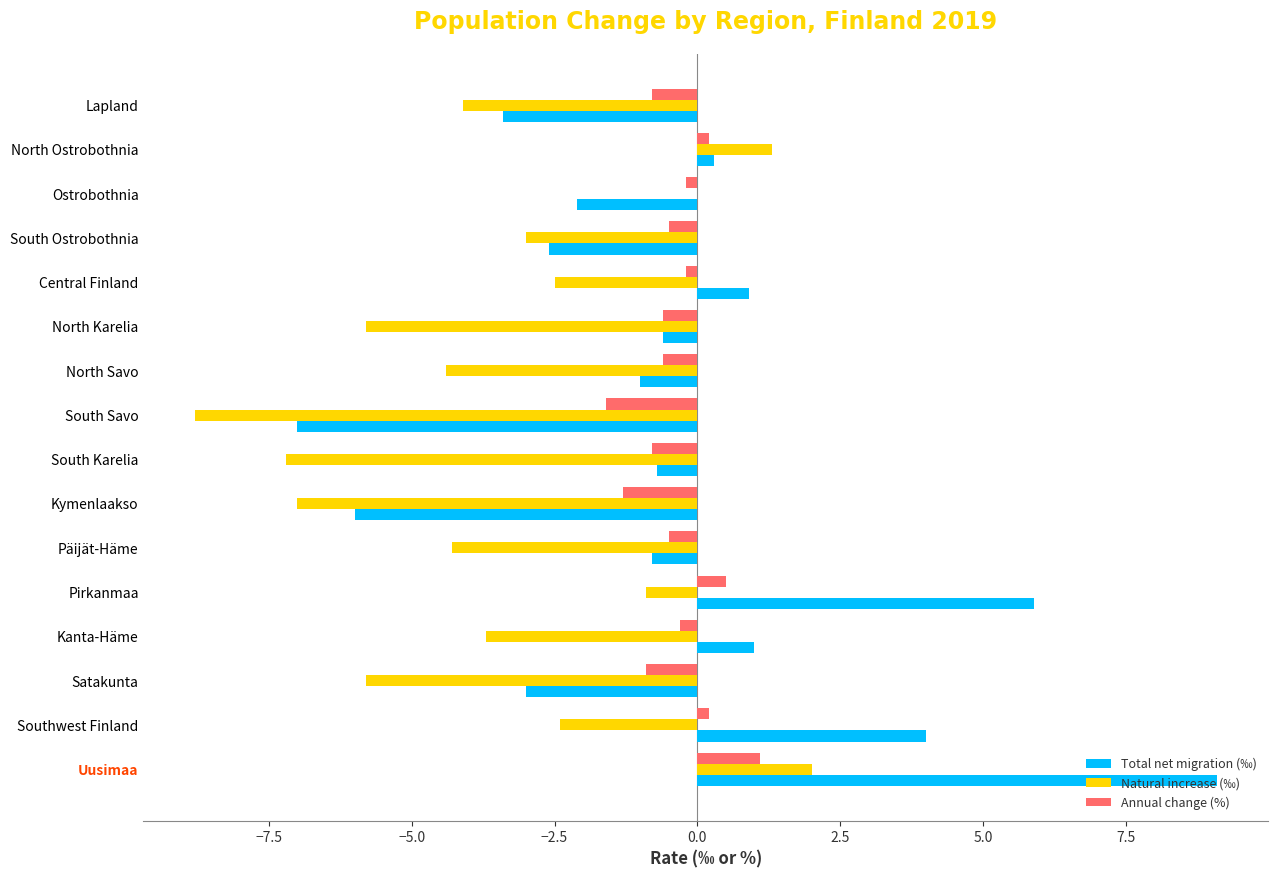

The Annual change (%) series shows 1.1 at Uusimaa. True or false?

True